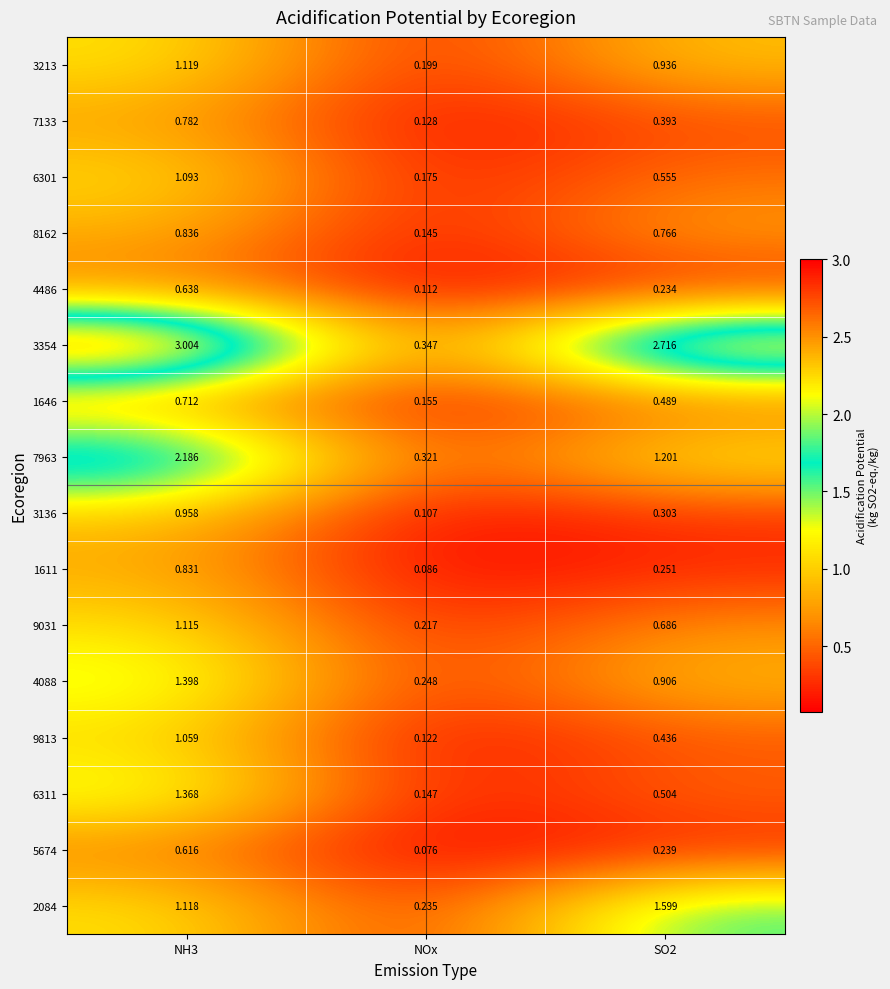

Is the value of 7133 at SO2 greater than the value of 4088 at SO2?

No